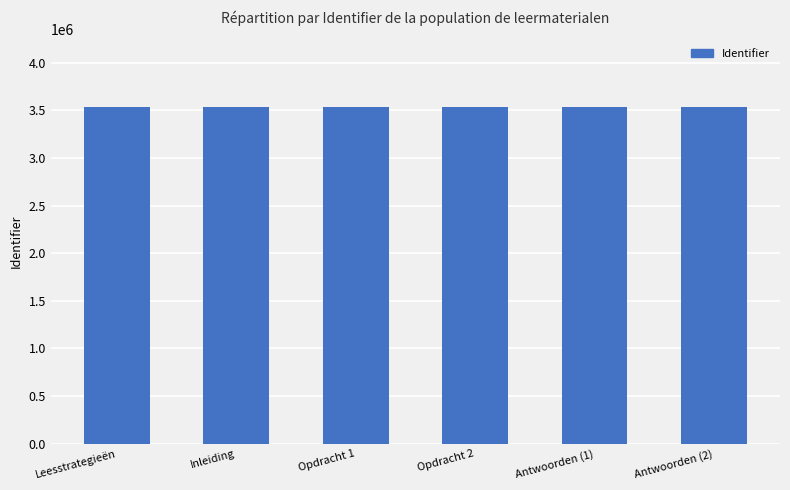

What is the label of the 4th bar from the right?

Opdracht 1